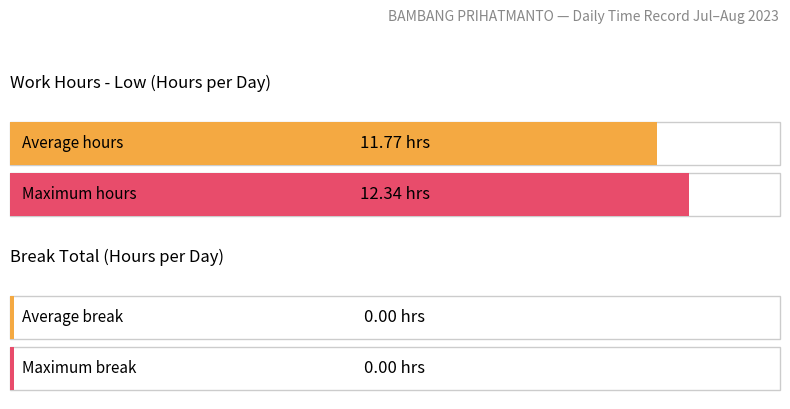

Is it true that Low equals 5.2 at 28?

False